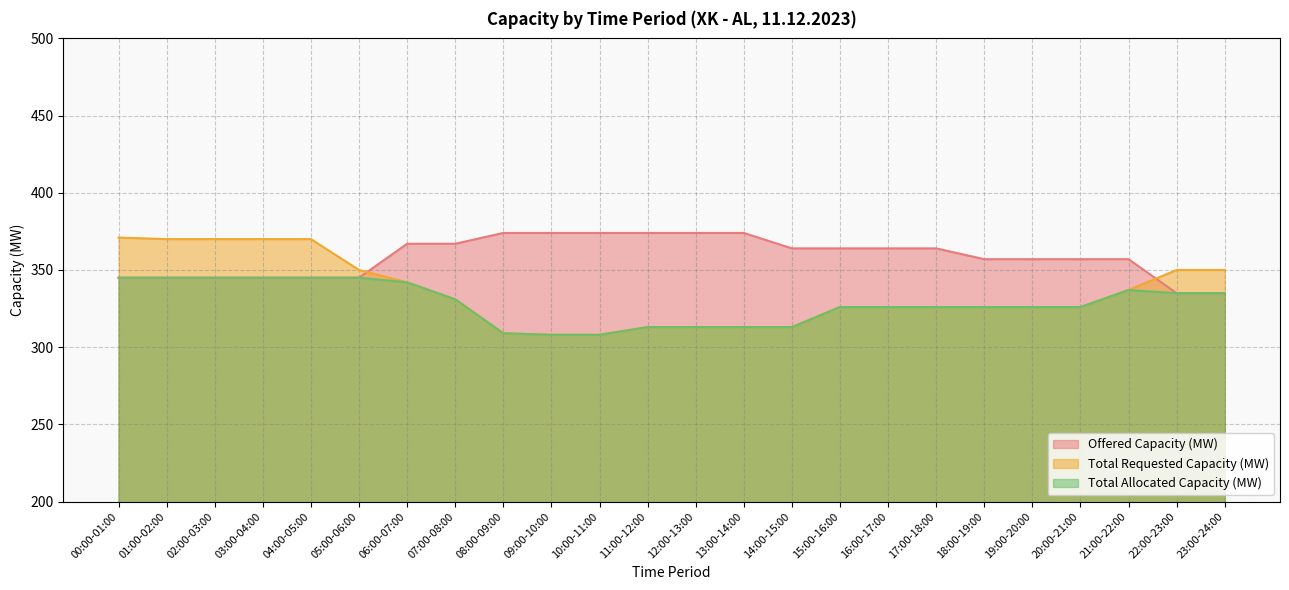

Where does the Offered Capacity (MW) series first go above 364?

06:00-07:00